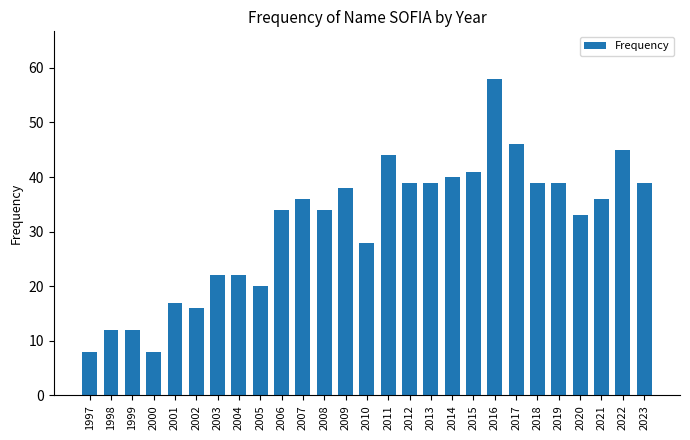

What is the minimum value shown in the chart?

8